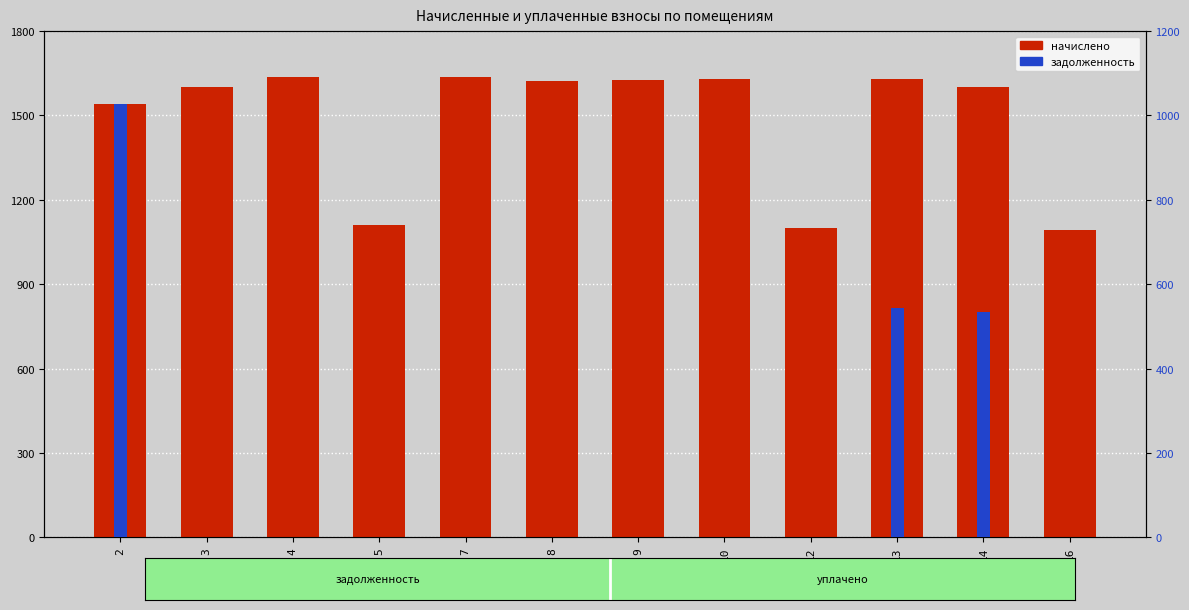

The value of задолженность at 10 is 0.0. True or false?

True